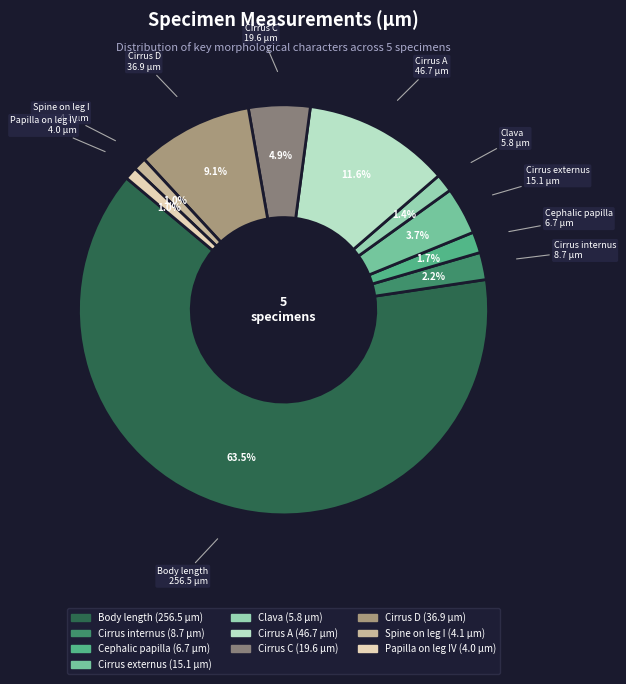

What is the largest slice in the pie chart?

Body length